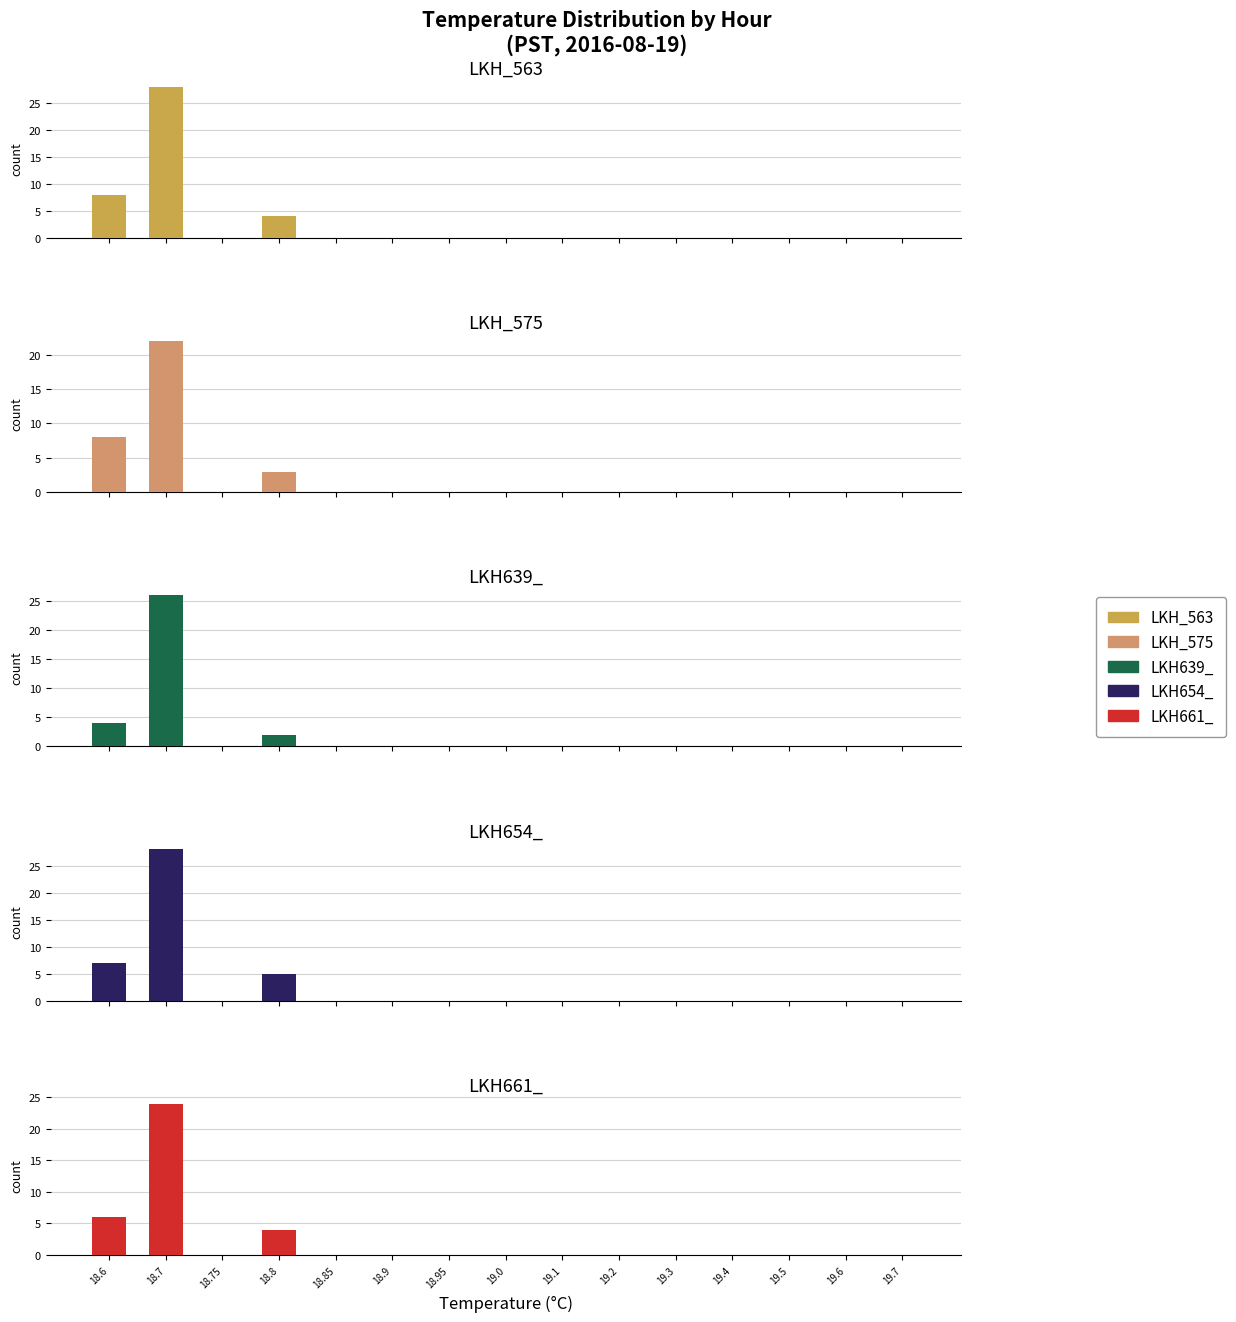

Which series has the widest spread of values?

LKH_563